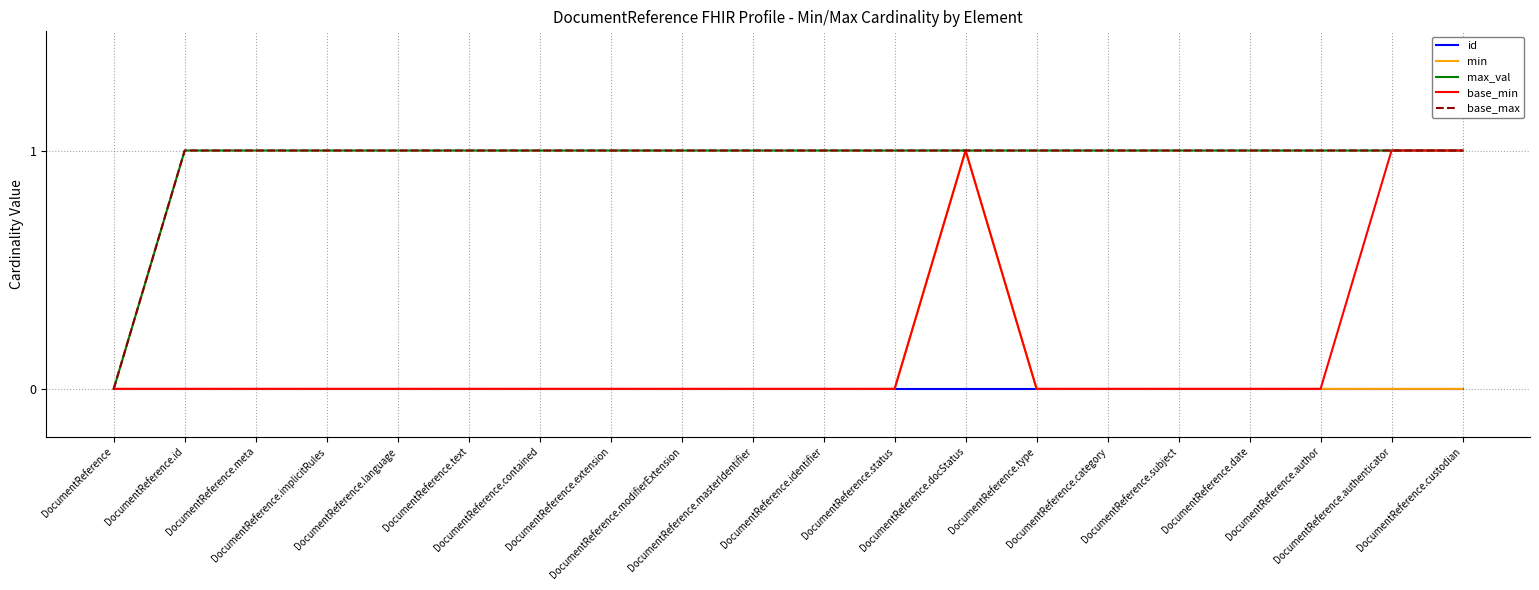

What position from the right is DocumentReference.docStatus?

8